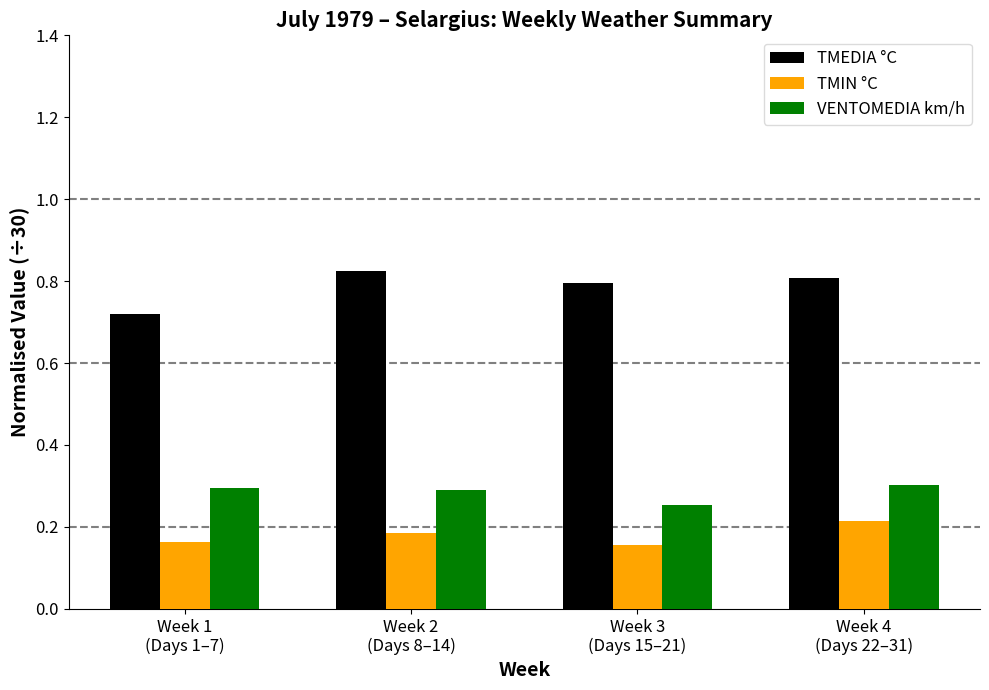

List the series in order of their peak value, lowest first.

TMIN °C, VENTOMEDIA km/h, TMEDIA °C